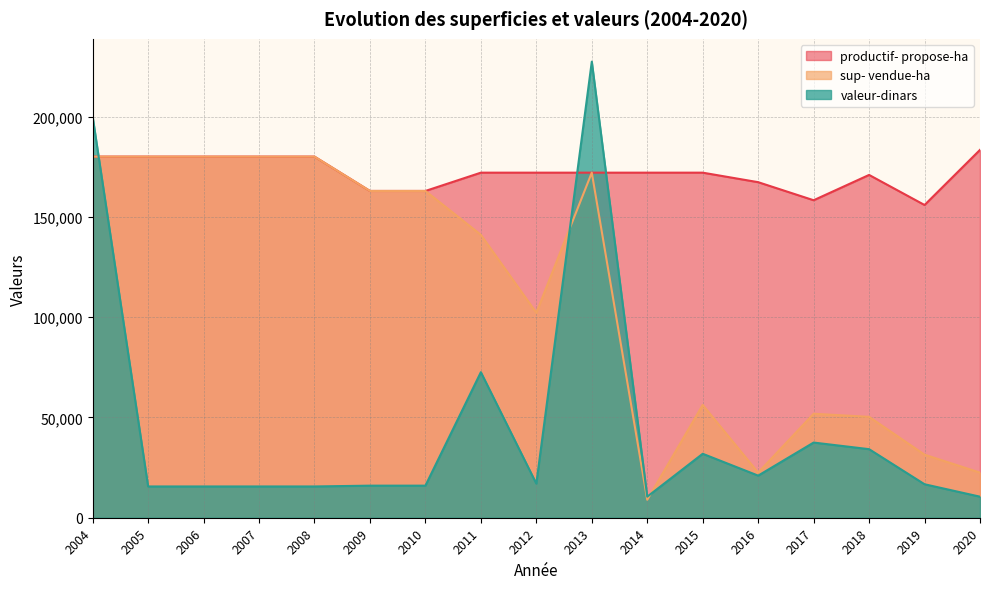

The sup- vendue-ha series shows 22500 at 2020. True or false?

True